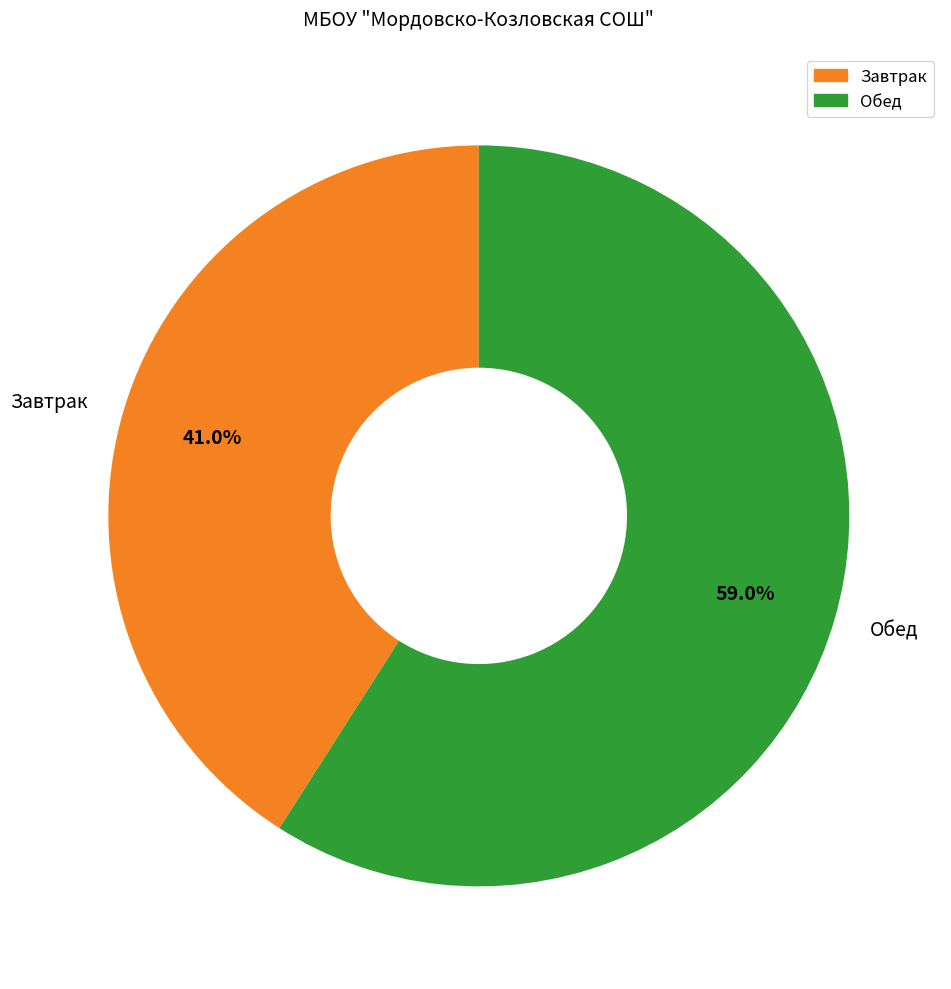

Do Завтрак and Обед together represent more than half of the pie?

Yes